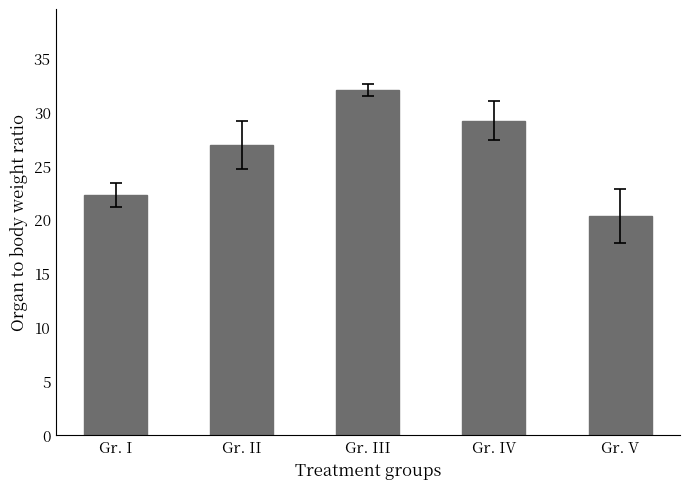

List the labels in order of value, smallest first.

Gr. V, Gr. I, Gr. II, Gr. IV, Gr. III